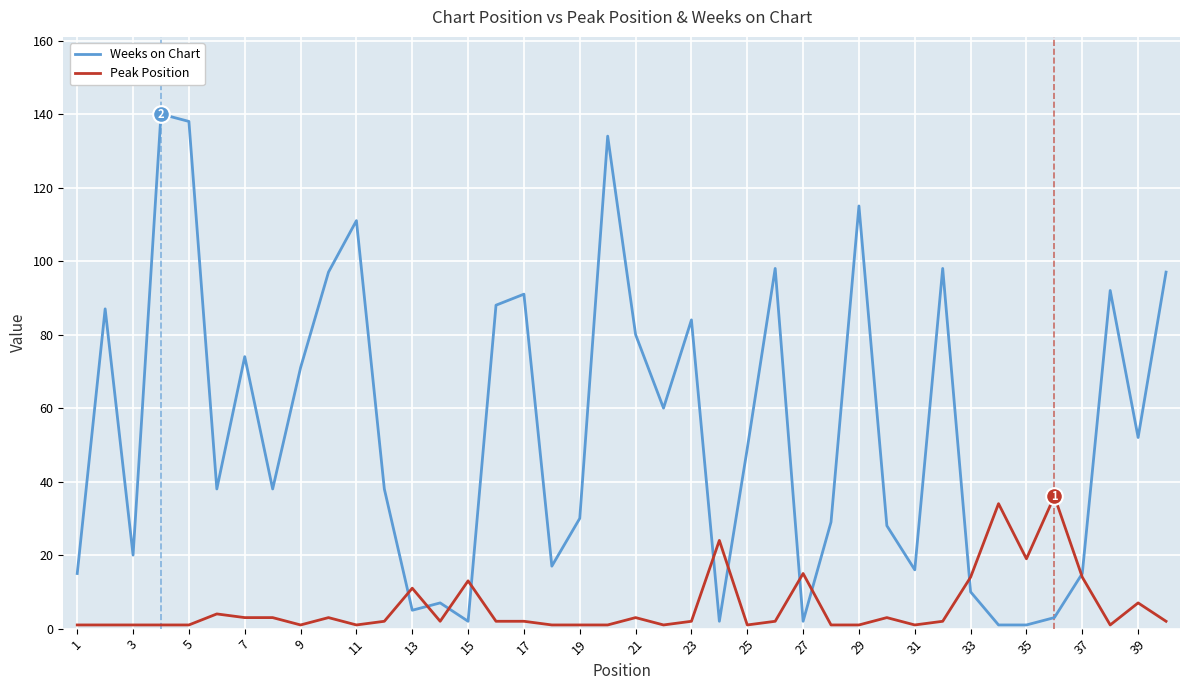

Which series has the largest total across all categories?

Weeks on Chart